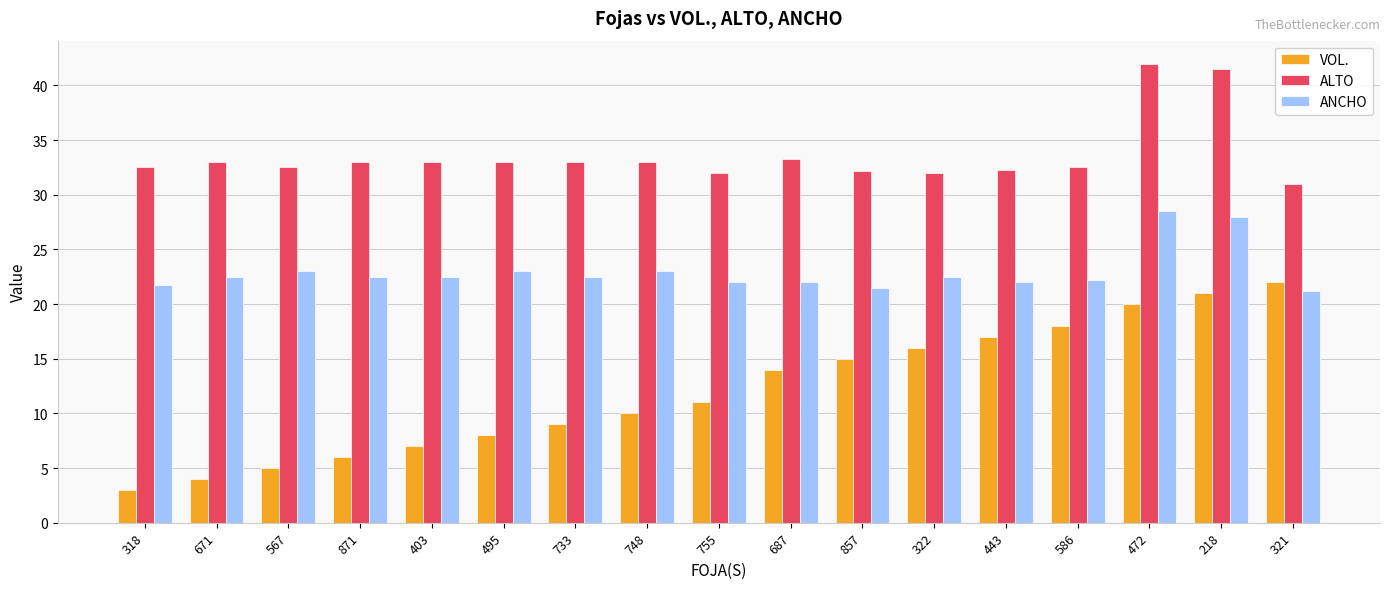

What is the average value of the ALTO series?

33.6